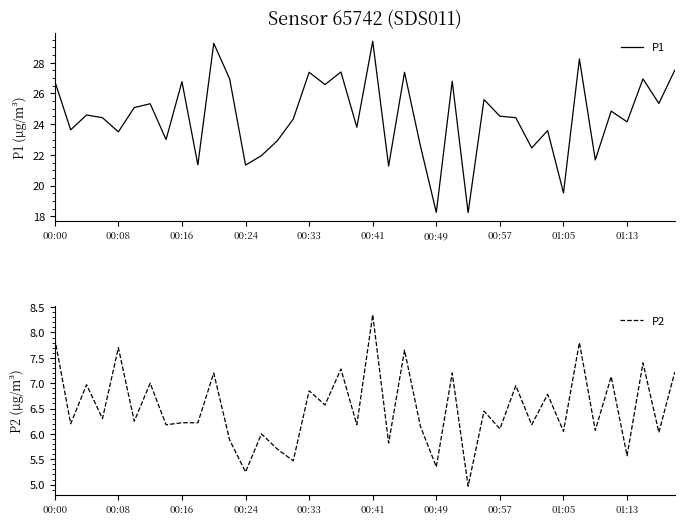

What is the difference between the P2 values at 38 and 33?

1.8